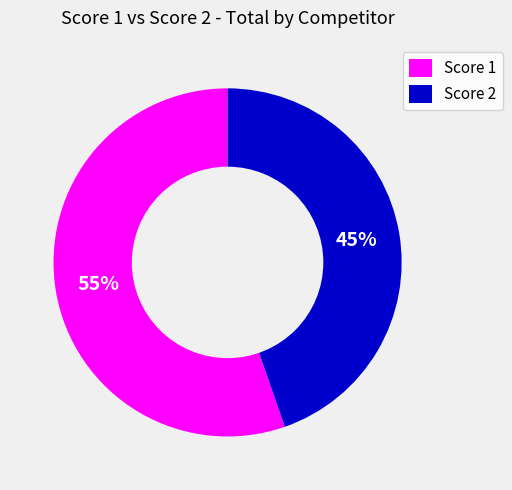

Is Score 1 the majority of the pie?

Yes